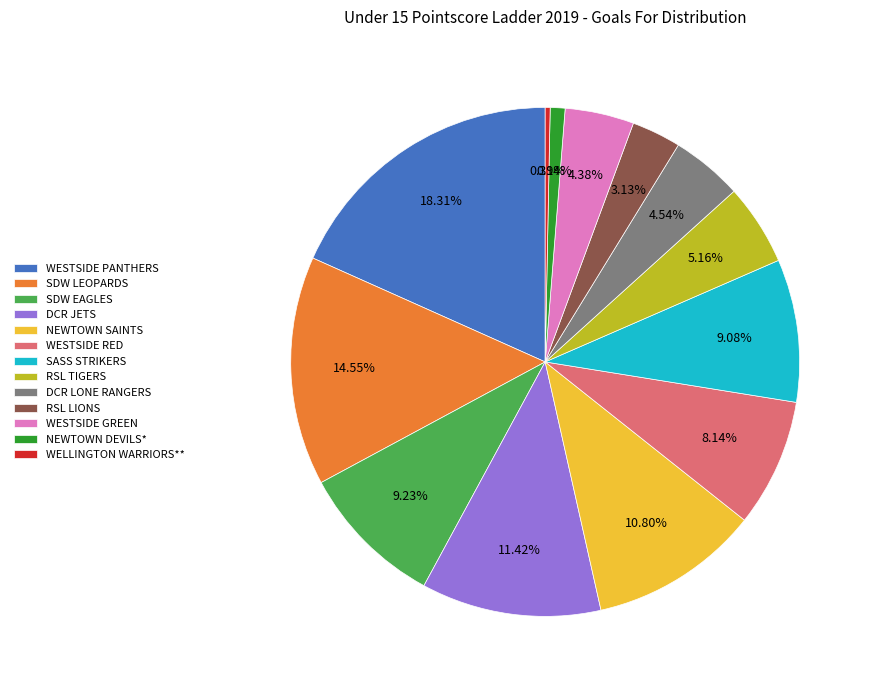

Does DCR JETS account for over 50% of the chart?

No